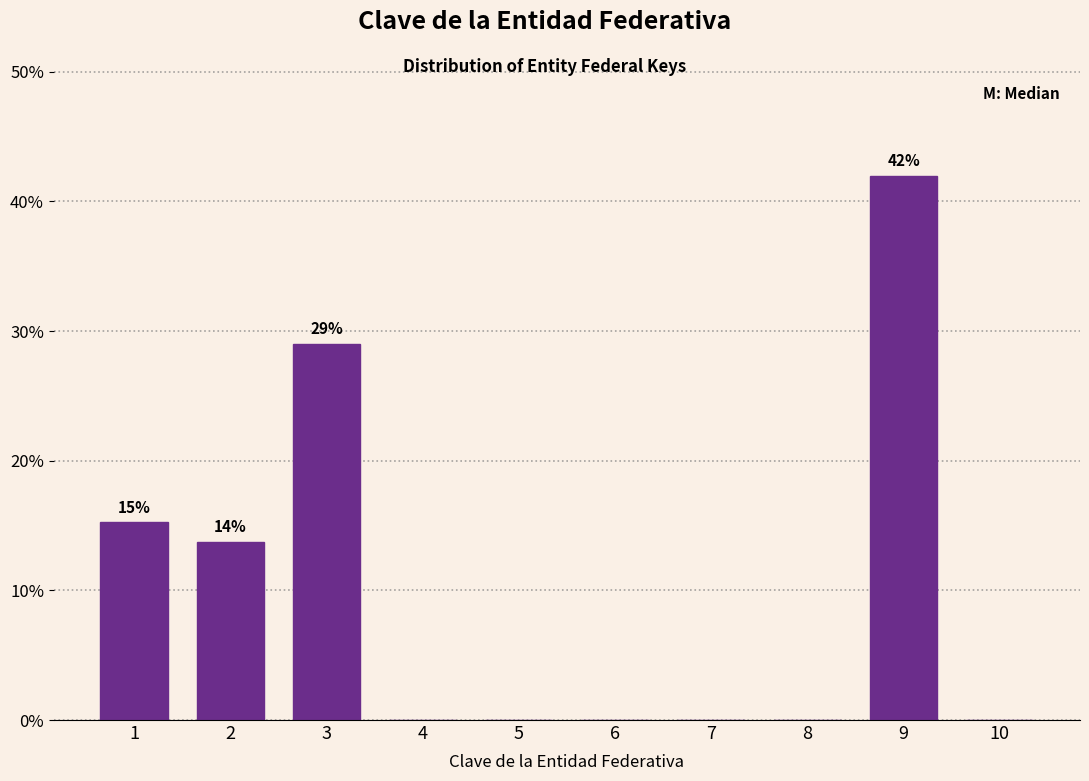

Reading left to right, extract all data points from this chart.

1=15.3	2=13.7	3=29.0	4=0.0	5=0.0	6=0.0	7=0.0	8=0.0	9=42.0	10=0.0